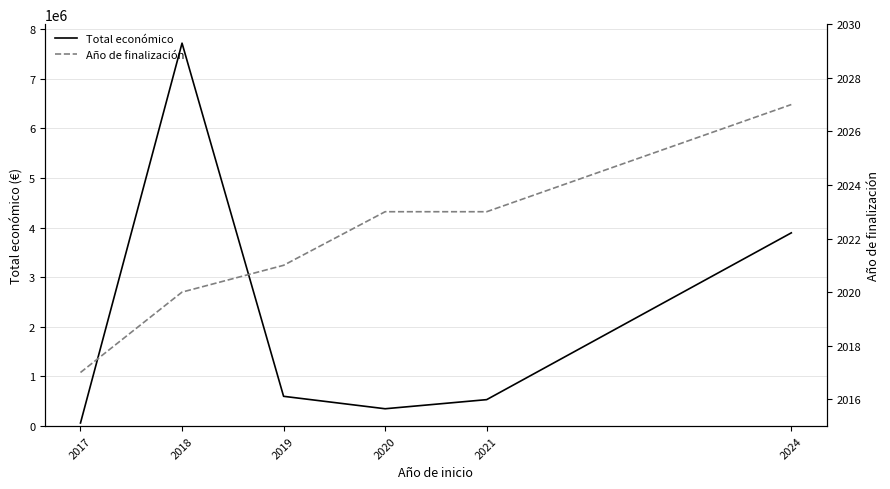

Where is Año de finalización nearest to the value 2022?

2019